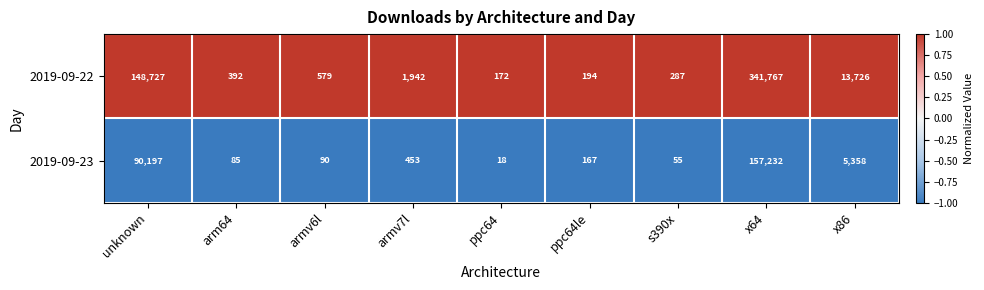

At which label does 2019-09-23 first exceed 167?

unknown